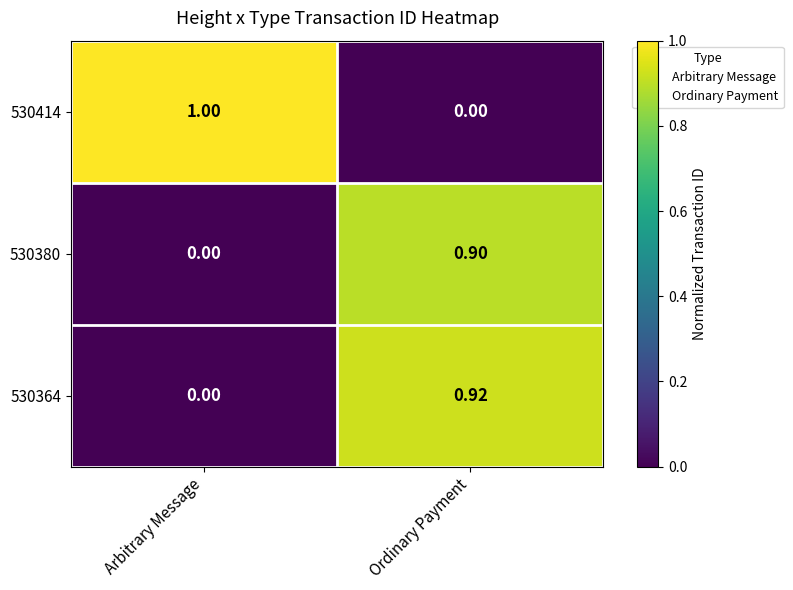

What is the spread (max minus min) of values at Arbitrary Message?

1.0